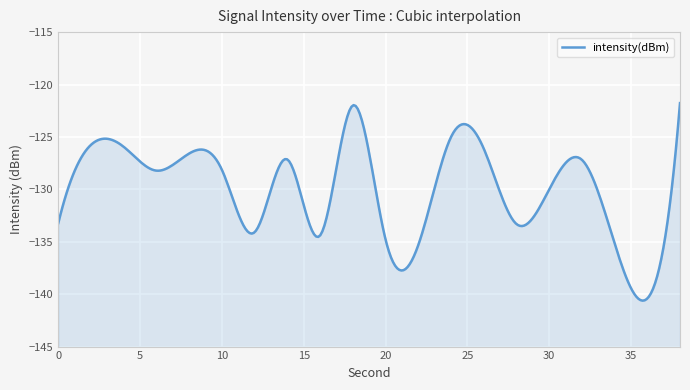

Read the value at 32.

-127.2